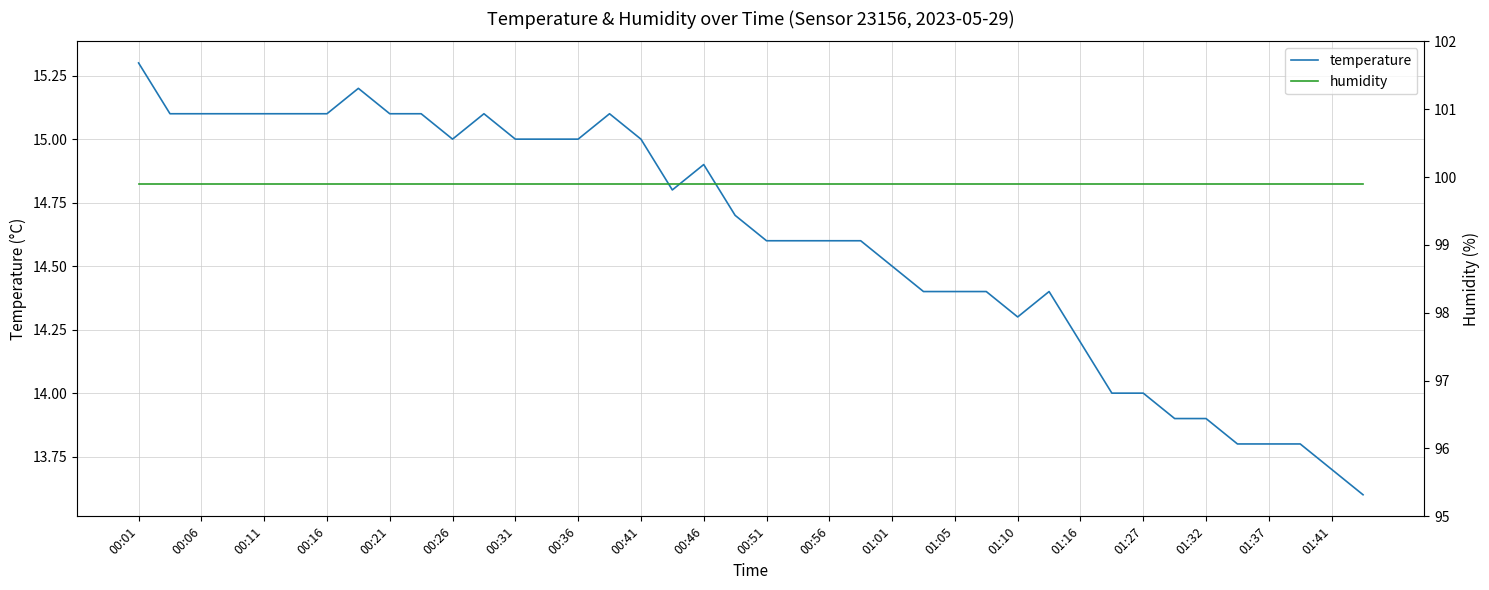

List the series in order of their overall mean, lowest first.

temperature, humidity